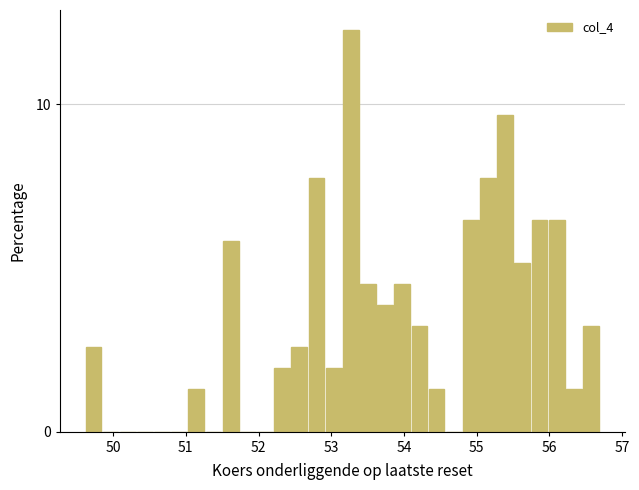

Around what value on the x-axis is the tallest bar? Give the approximate position of its centre, as read against the axis.

53.3